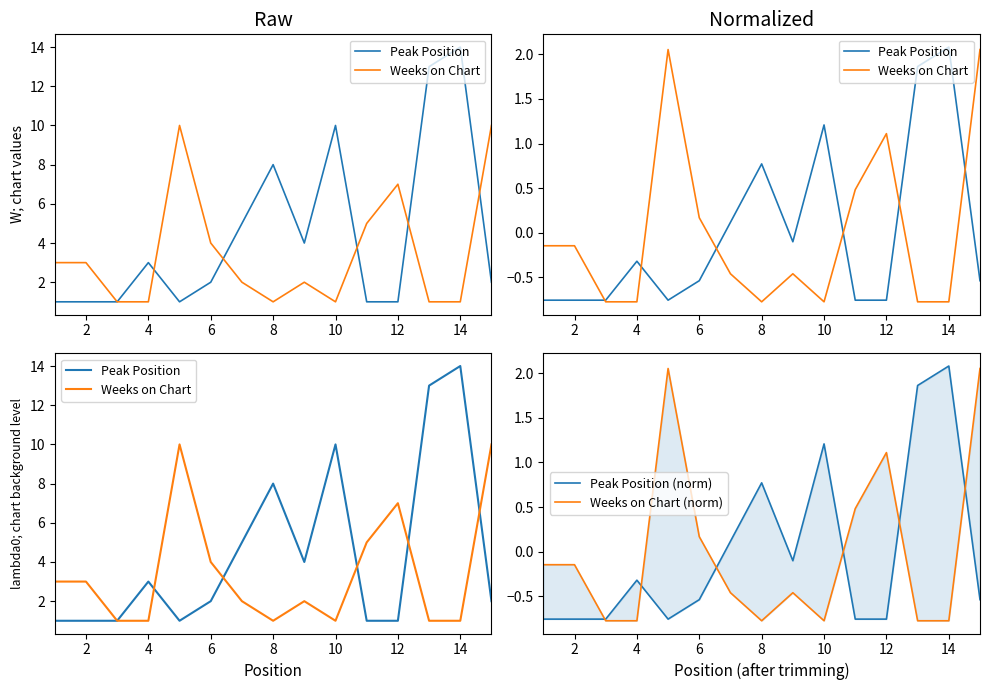

Reading left to right, extract all data points from this chart.

Peak Position: 1.0	1.0	1.0	3.0	1.0	2.0	5.0	8.0	4.0	10.0	1.0	1.0	13.0	14.0	2.0
Weeks on Chart: 3.0	3.0	1.0	1.0	10.0	4.0	2.0	1.0	2.0	1.0	5.0	7.0	1.0	1.0	10.0
Peak Position (norm): -0.8	-0.8	-0.8	-0.3	-0.8	-0.5	0.1	0.8	-0.1	1.2	-0.8	-0.8	1.9	2.1	-0.5
Weeks on Chart (norm): -0.1	-0.1	-0.8	-0.8	2.1	0.2	-0.5	-0.8	-0.5	-0.8	0.5	1.1	-0.8	-0.8	2.1